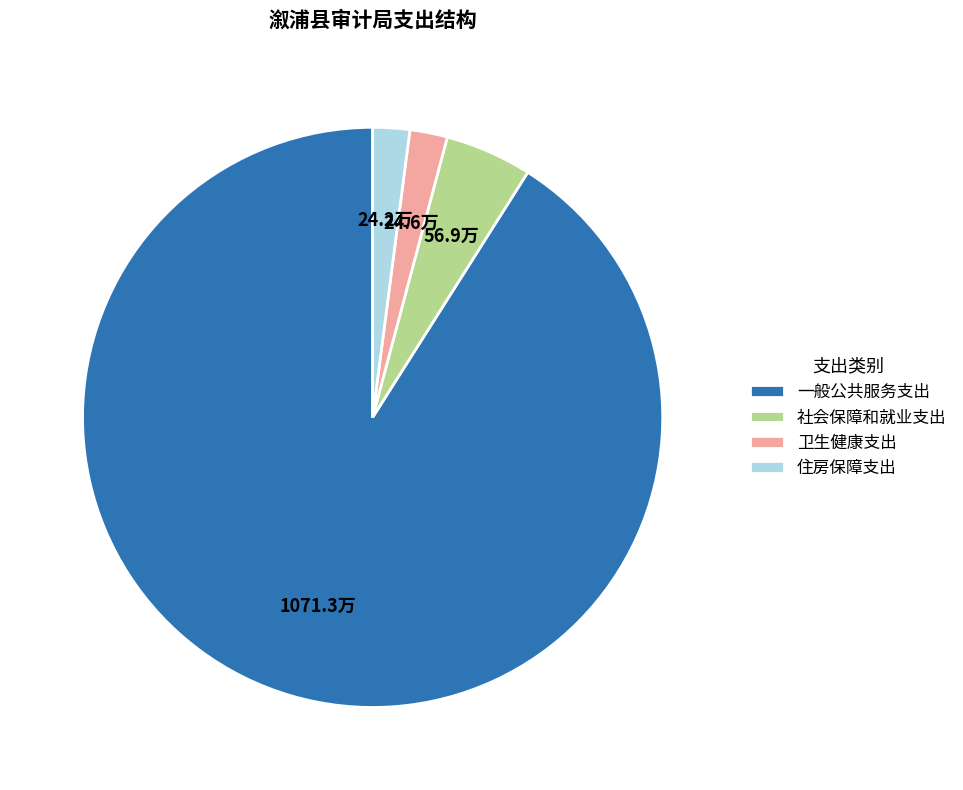

What is the largest slice in the pie chart?

一般公共服务支出